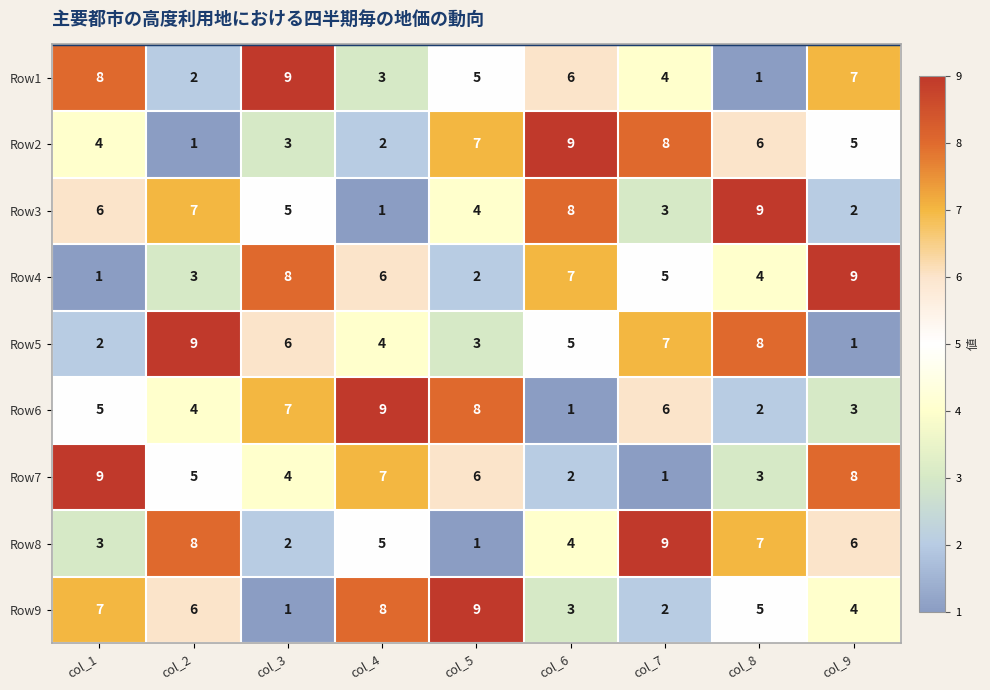

At which label does Row2 reach its peak?

col_6